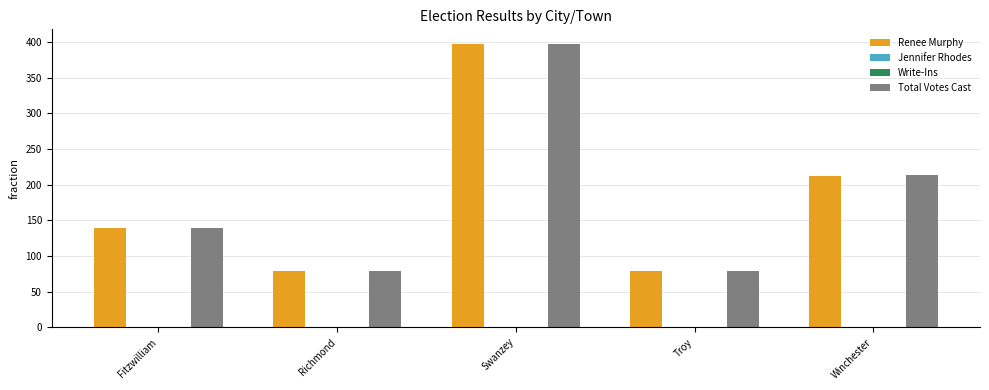

Between Swanzey and Winchester, which series saw the biggest shift?

Renee Murphy